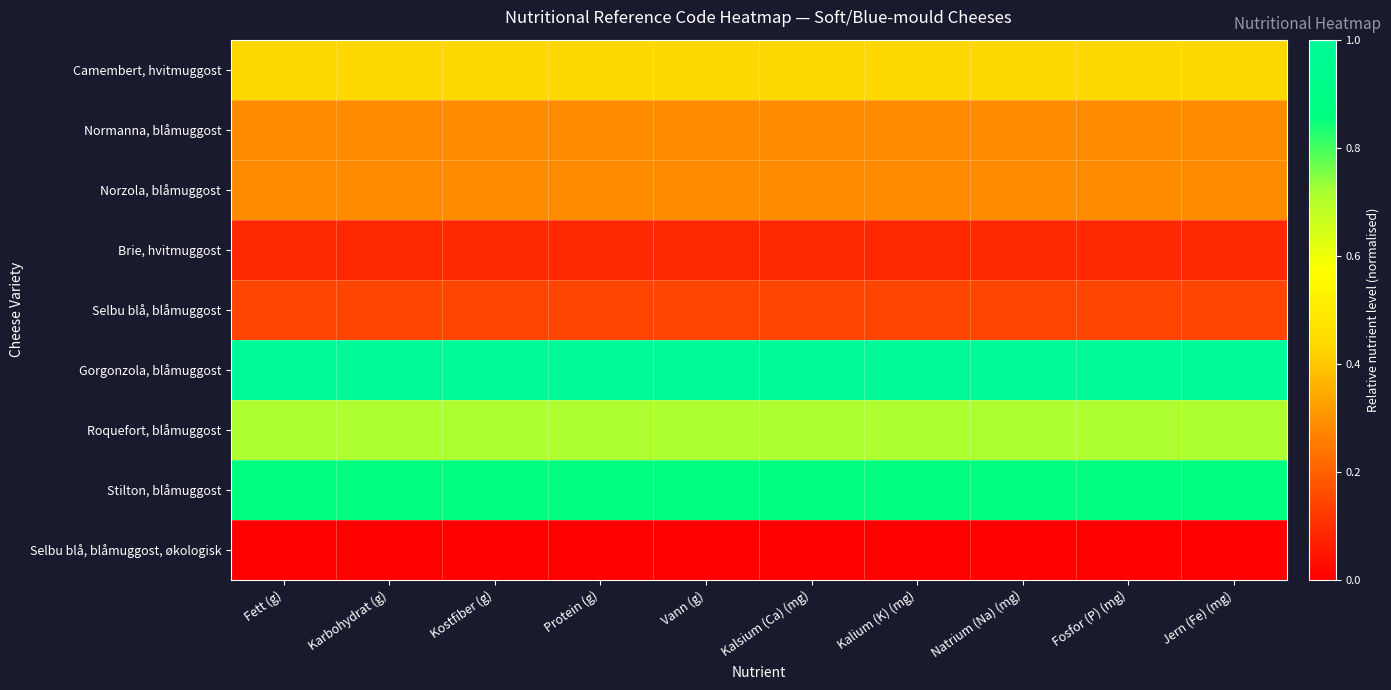

Reading left to right, transcribe all the data shown in this chart.

Camembert, hvitmuggost: Fett (g)=0.4	Karbohydrat (g)=0.4	Kostfiber (g)=0.4	Protein (g)=0.4	Vann (g)=0.4	Kalsium (Ca) (mg)=0.4	Kalium (K) (mg)=0.4	Natrium (Na) (mg)=0.4	Fosfor (P) (mg)=0.4	Jern (Fe) (mg)=0.4
Normanna, blåmuggost: Fett (g)=0.3	Karbohydrat (g)=0.3	Kostfiber (g)=0.3	Protein (g)=0.3	Vann (g)=0.3	Kalsium (Ca) (mg)=0.3	Kalium (K) (mg)=0.3	Natrium (Na) (mg)=0.3	Fosfor (P) (mg)=0.3	Jern (Fe) (mg)=0.3
Norzola, blåmuggost: Fett (g)=0.3	Karbohydrat (g)=0.3	Kostfiber (g)=0.3	Protein (g)=0.3	Vann (g)=0.3	Kalsium (Ca) (mg)=0.3	Kalium (K) (mg)=0.3	Natrium (Na) (mg)=0.3	Fosfor (P) (mg)=0.3	Jern (Fe) (mg)=0.3
Brie, hvitmuggost: Fett (g)=0.1	Karbohydrat (g)=0.1	Kostfiber (g)=0.1	Protein (g)=0.1	Vann (g)=0.1	Kalsium (Ca) (mg)=0.1	Kalium (K) (mg)=0.1	Natrium (Na) (mg)=0.1	Fosfor (P) (mg)=0.1	Jern (Fe) (mg)=0.1
Selbu blå, blåmuggost: Fett (g)=0.1	Karbohydrat (g)=0.1	Kostfiber (g)=0.1	Protein (g)=0.1	Vann (g)=0.1	Kalsium (Ca) (mg)=0.1	Kalium (K) (mg)=0.1	Natrium (Na) (mg)=0.1	Fosfor (P) (mg)=0.1	Jern (Fe) (mg)=0.1
Gorgonzola, blåmuggost: Fett (g)=1.0	Karbohydrat (g)=1.0	Kostfiber (g)=1.0	Protein (g)=1.0	Vann (g)=1.0	Kalsium (Ca) (mg)=1.0	Kalium (K) (mg)=1.0	Natrium (Na) (mg)=1.0	Fosfor (P) (mg)=1.0	Jern (Fe) (mg)=1.0
Roquefort, blåmuggost: Fett (g)=0.7	Karbohydrat (g)=0.7	Kostfiber (g)=0.7	Protein (g)=0.7	Vann (g)=0.7	Kalsium (Ca) (mg)=0.7	Kalium (K) (mg)=0.7	Natrium (Na) (mg)=0.7	Fosfor (P) (mg)=0.7	Jern (Fe) (mg)=0.7
Stilton, blåmuggost: Fett (g)=0.9	Karbohydrat (g)=0.9	Kostfiber (g)=0.9	Protein (g)=0.9	Vann (g)=0.9	Kalsium (Ca) (mg)=0.9	Kalium (K) (mg)=0.9	Natrium (Na) (mg)=0.9	Fosfor (P) (mg)=0.9	Jern (Fe) (mg)=0.9
Selbu blå, blåmuggost, økologisk: Fett (g)=0.0	Karbohydrat (g)=0.0	Kostfiber (g)=0.0	Protein (g)=0.0	Vann (g)=0.0	Kalsium (Ca) (mg)=0.0	Kalium (K) (mg)=0.0	Natrium (Na) (mg)=0.0	Fosfor (P) (mg)=0.0	Jern (Fe) (mg)=0.0